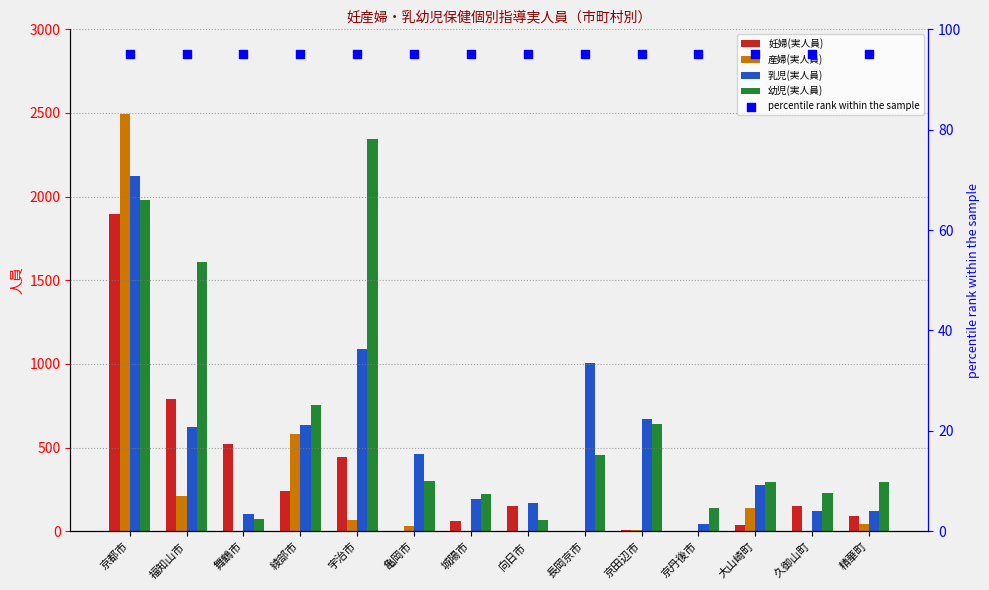

What are all the series names shown in the legend?

妊婦(実人員), 産婦(実人員), 乳児(実人員), 幼児(実人員), percentile rank within the sample